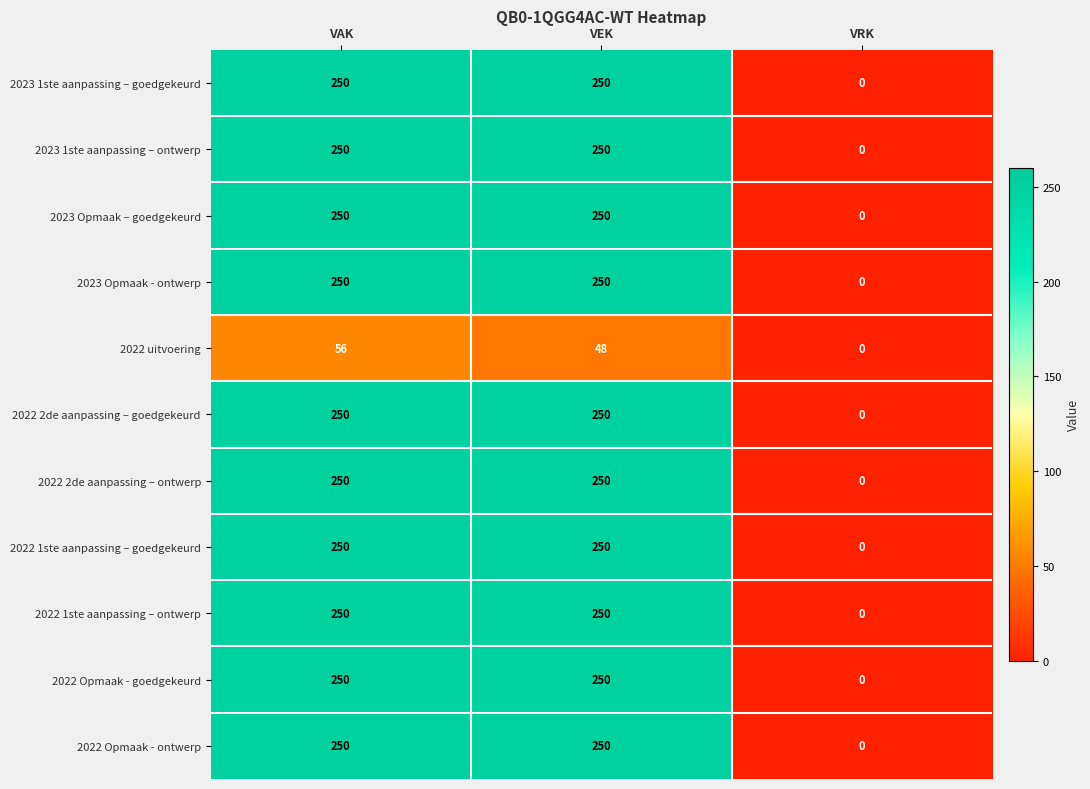

At which category is the sum across all series the highest?

VAK